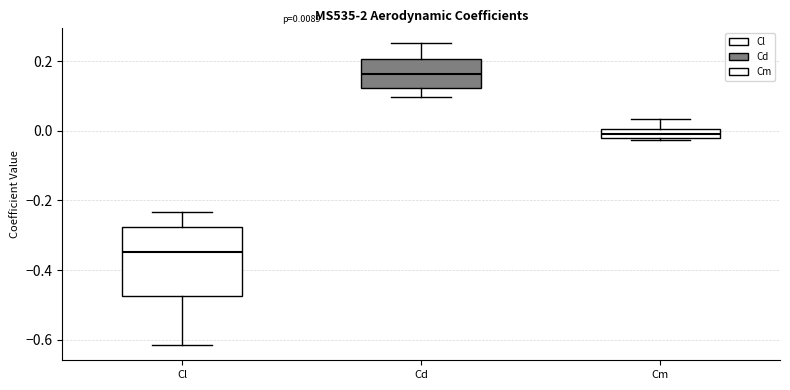

Comparing the boxes themselves (not the whiskers), which one is the tallest?

Cl